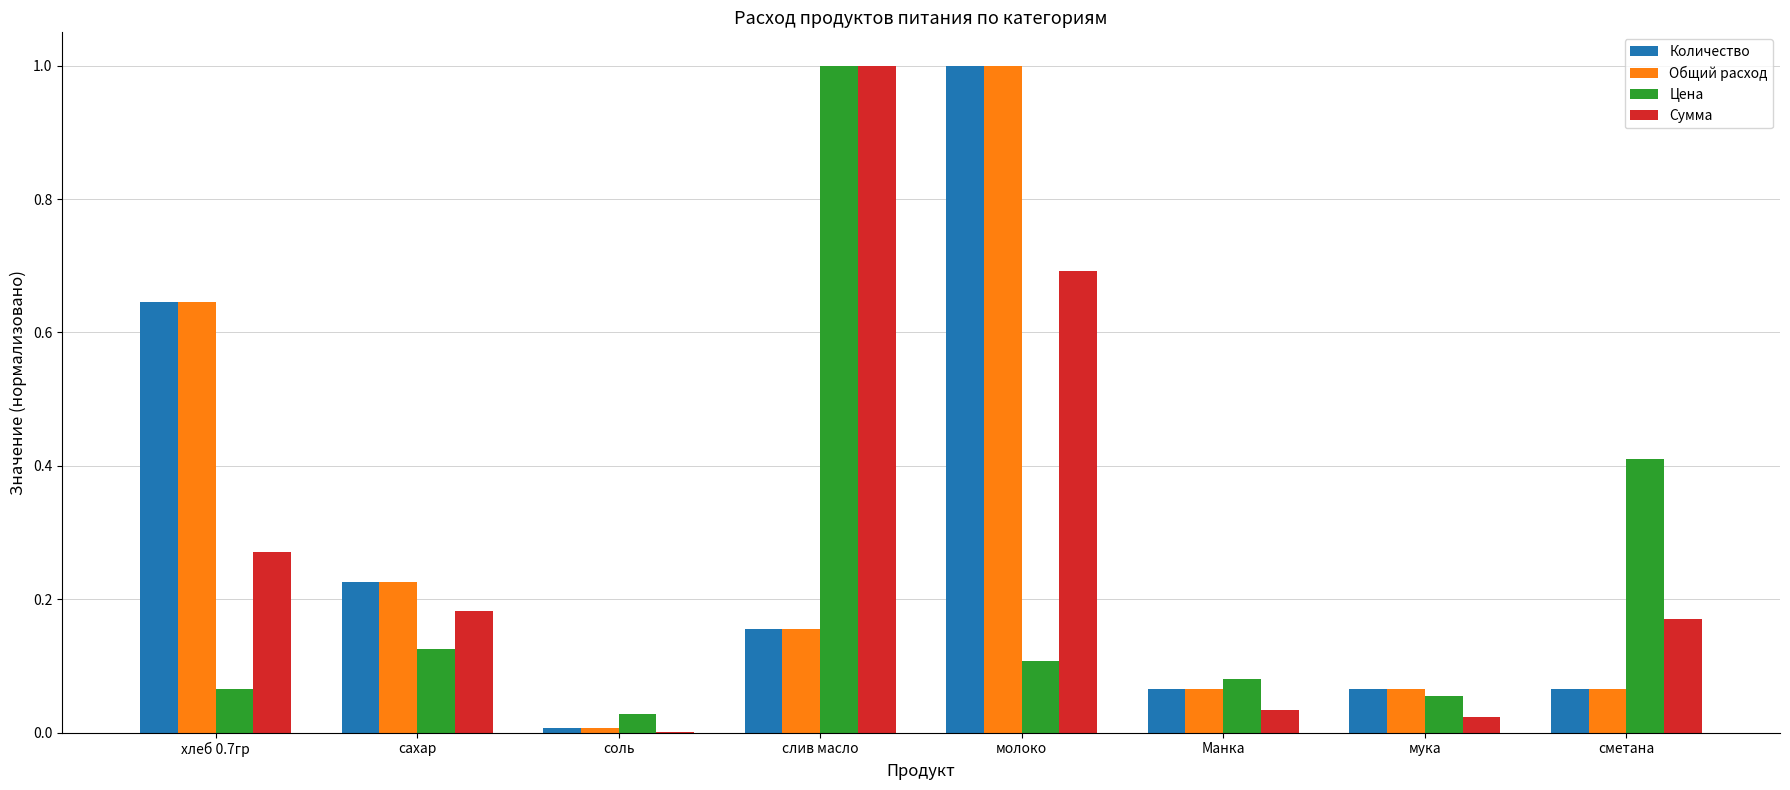

Is it true that Количество equals 0.9 at хлеб 0.7гр?

False